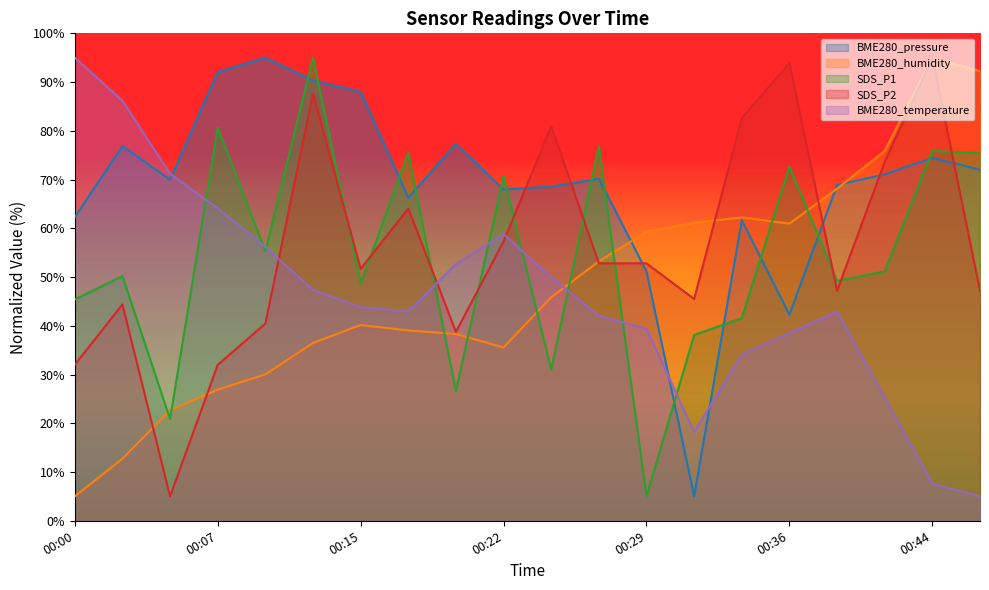

How many data points in BME280_pressure are less than 70?

10